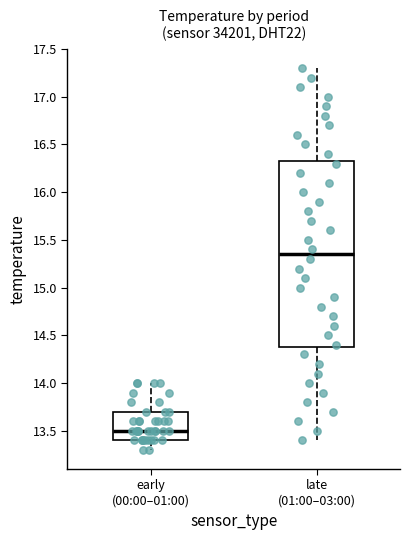

Reading left to right, transcribe this box plot: for each box, give where its median line is, the range the box spans, and where its two whiskers end, as read against the y-axis. The values are not printed on the chart, so give them approximately, as read against the axis.

early (00:00–01:00): median 13.50, box 13.40 to 13.70, whiskers 13.30 to 14.00
late (01:00–03:00): median 15.35, box 14.40 to 16.35, whiskers 13.40 to 17.30